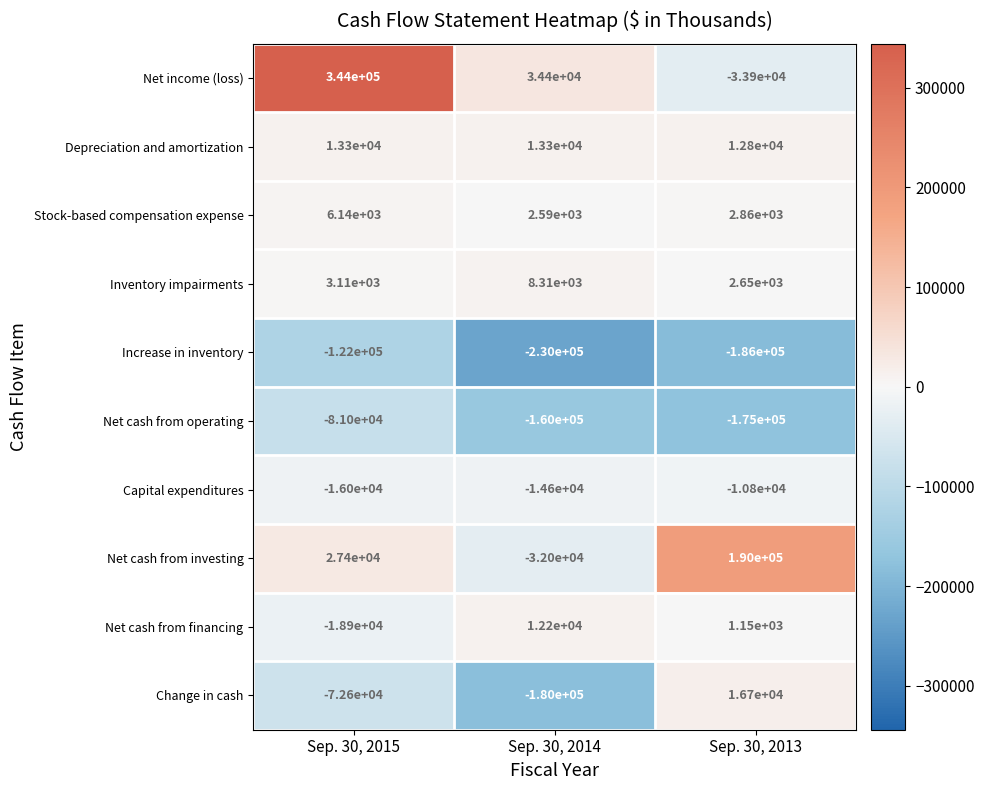

True or false: Net cash from financing has a value of 12200 at Sep. 30, 2014.

True